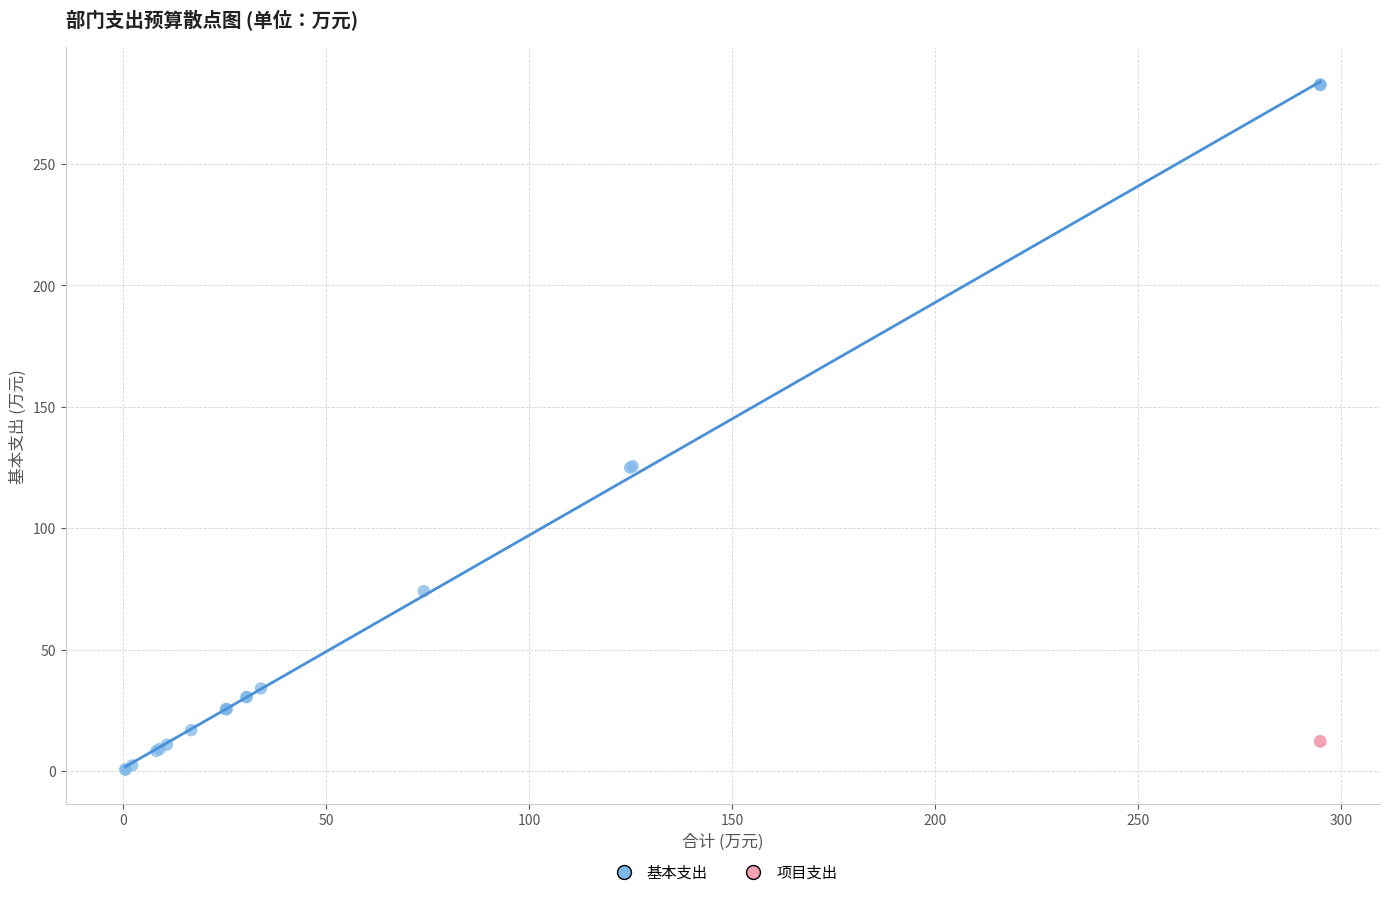

Which series reaches the maximum Y coordinate?

基本支出